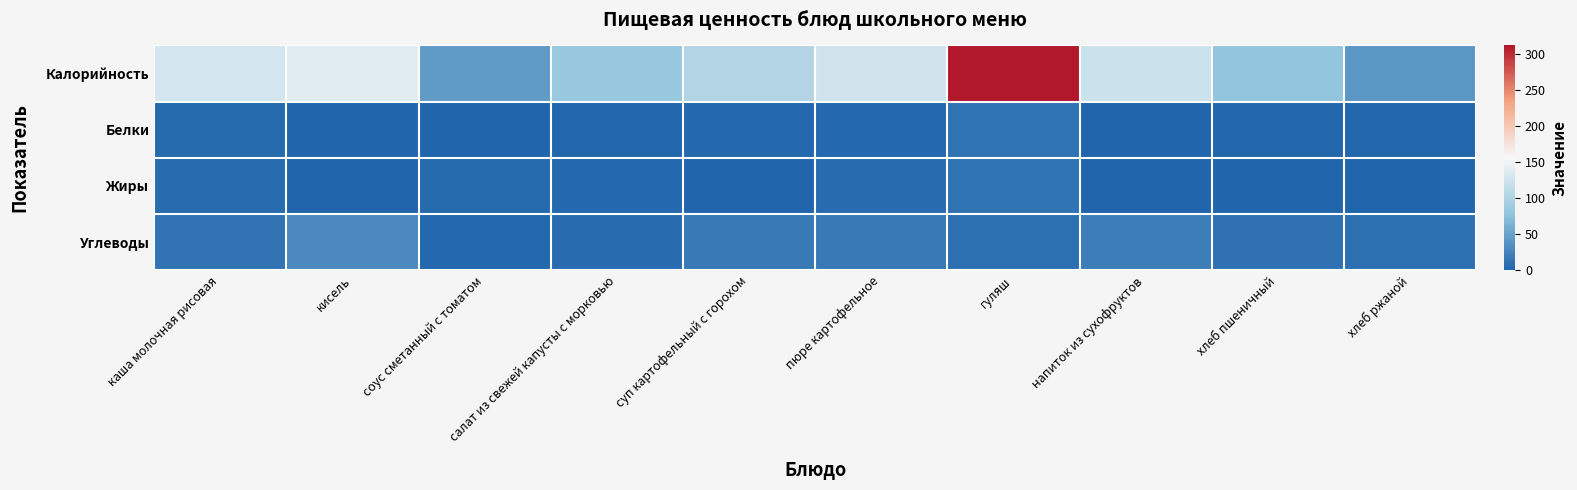

Which series has the widest spread of values?

Калорийность